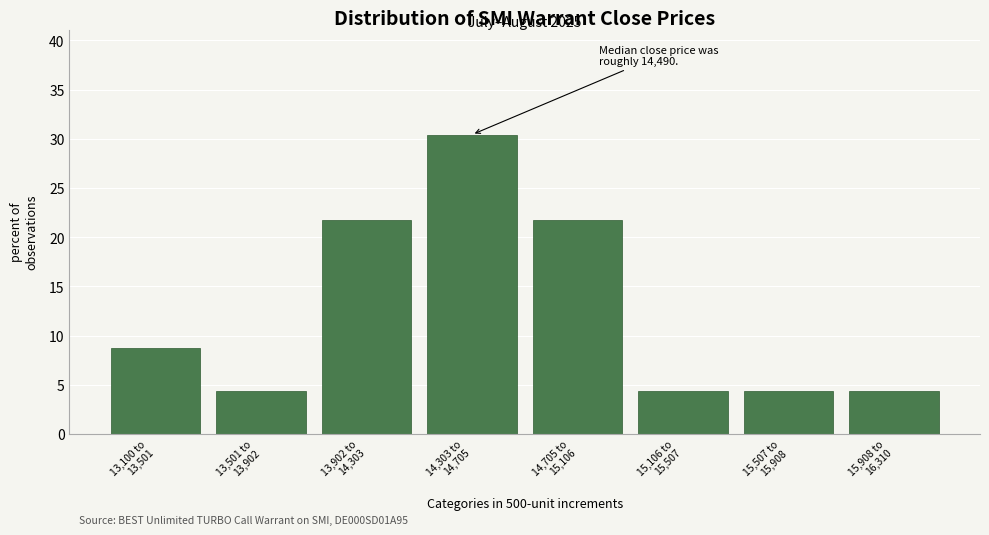

Reading left to right, transcribe all the data shown in this chart.

8.7	4.3	21.7	30.4	21.7	4.3	4.3	4.3